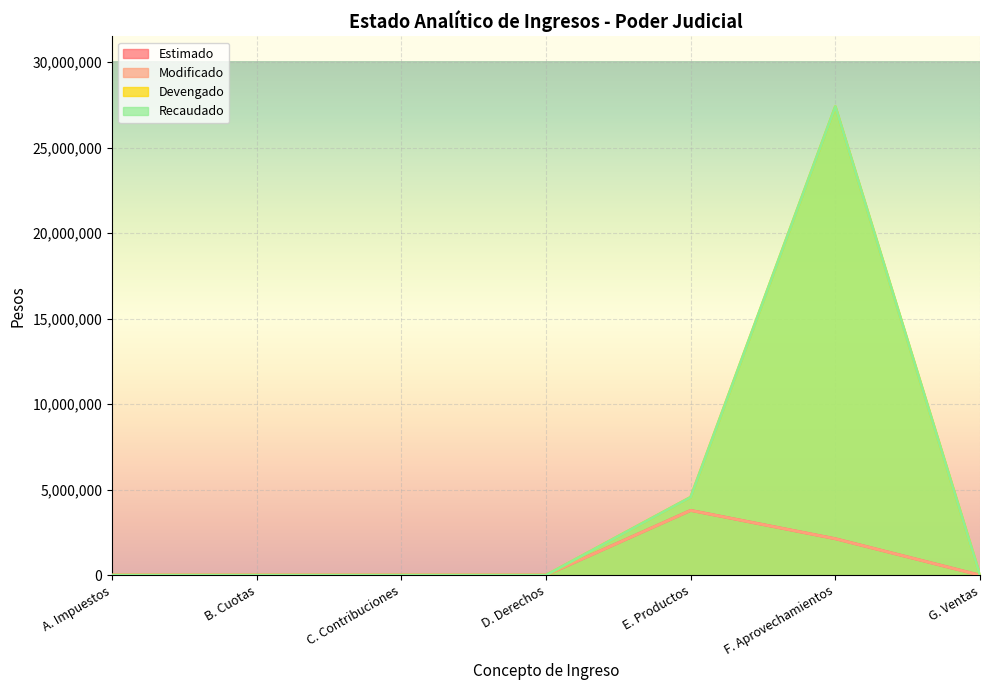

Which series has the widest spread of values?

Devengado